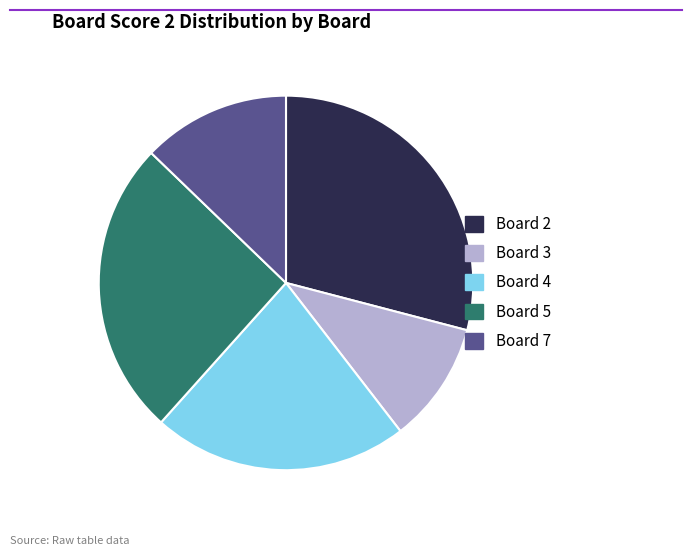

Does any single category account for the majority?

No